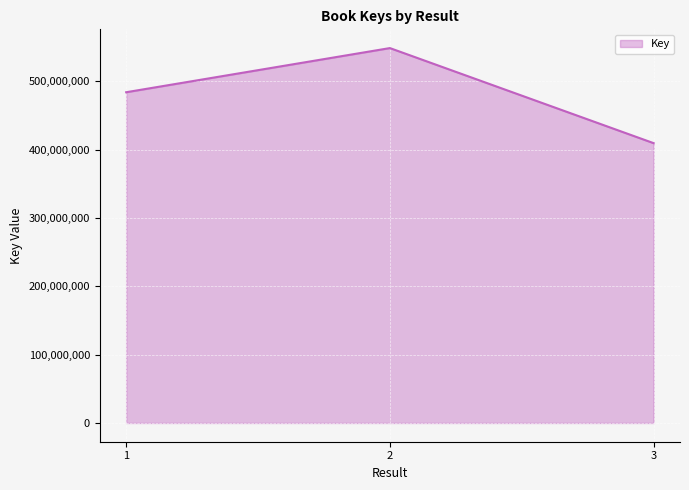

Between 2 and 1, which is larger?

2